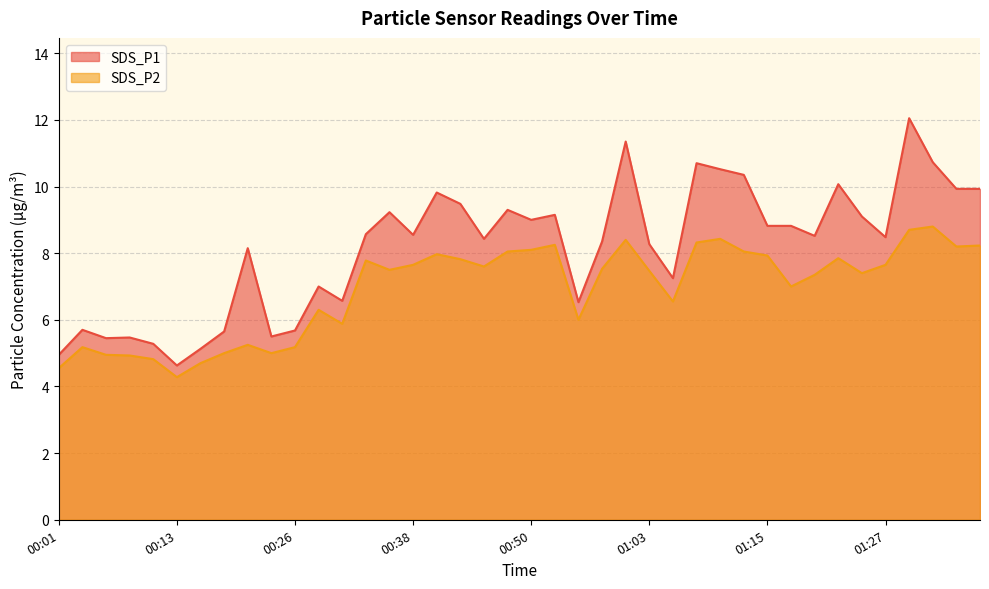

What is the difference between the maximum and minimum values in the SDS_P1 series?

7.4